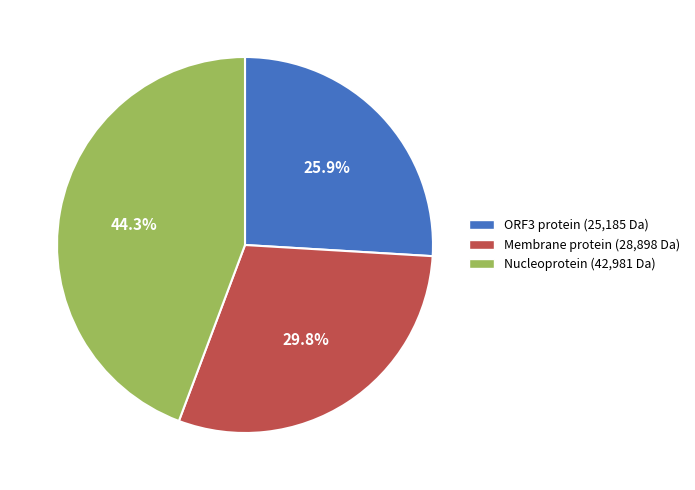

Is there a majority slice in this chart?

No